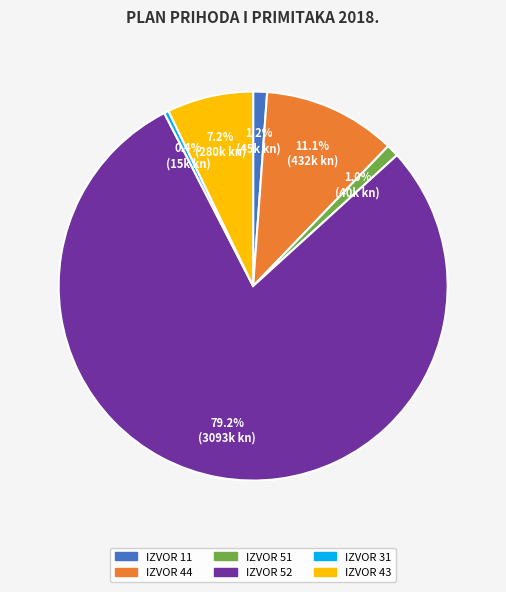

Is the sum of IZVOR 52 and IZVOR 51 greater than half?

Yes